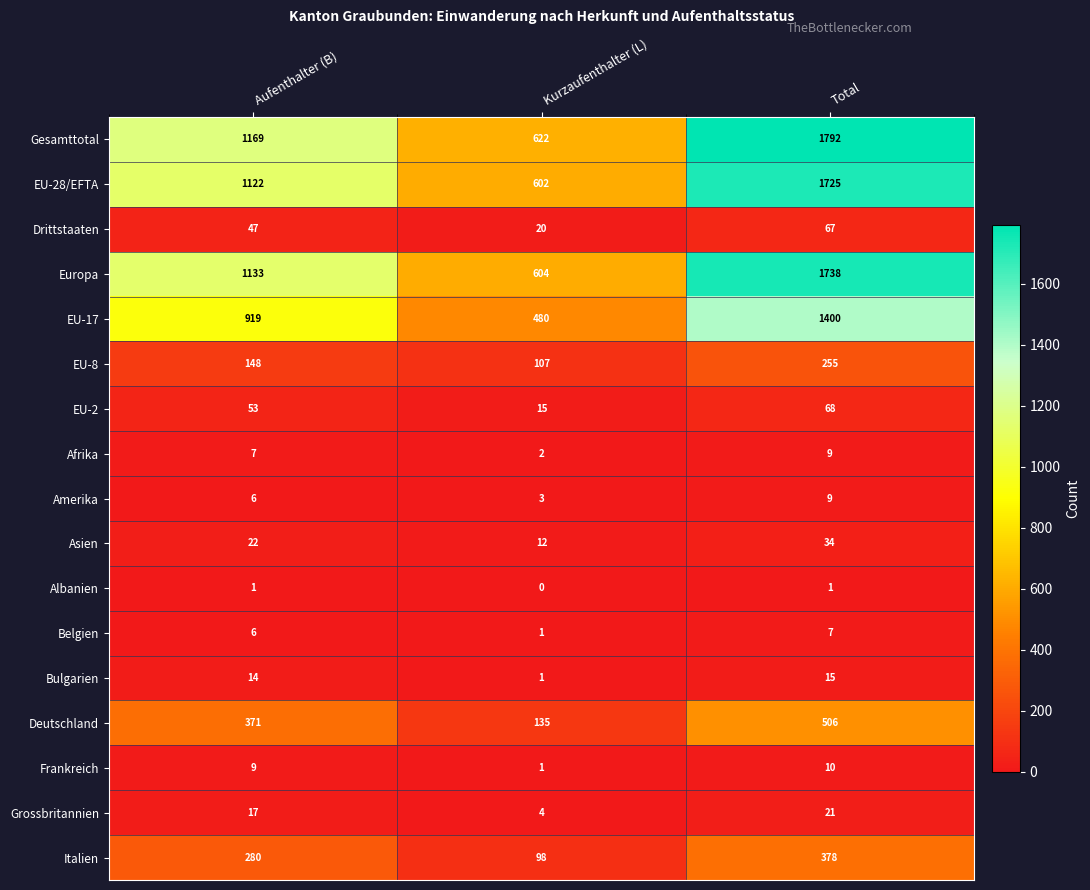

Where is Drittstaaten nearest to the value 43?

Aufenthalter (B)